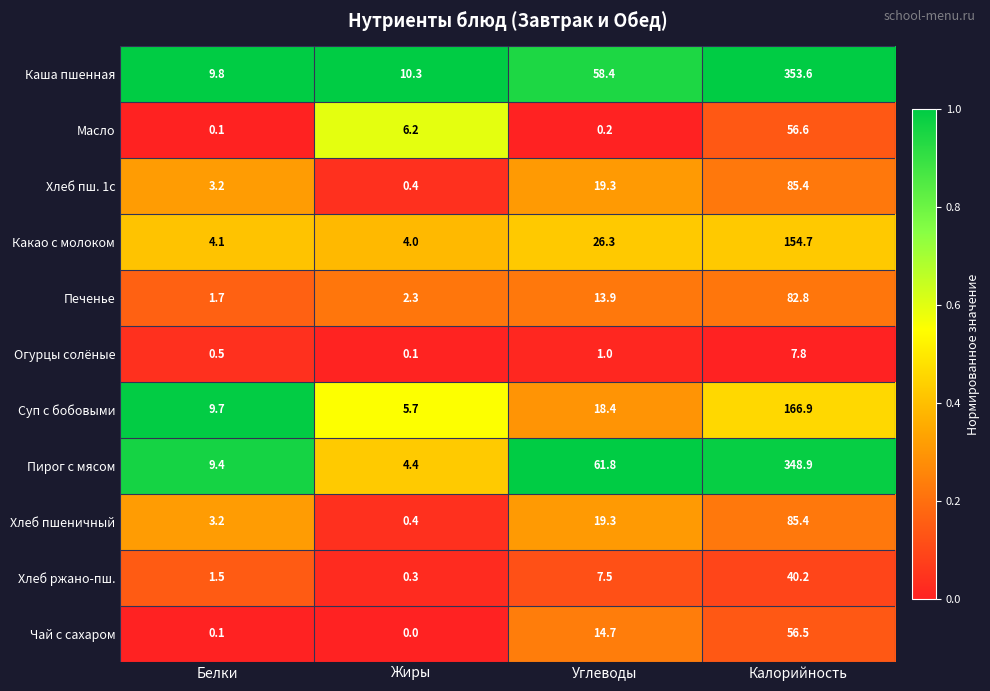

True or false: Какао с молоком has a value of 4.0 at Жиры.

True